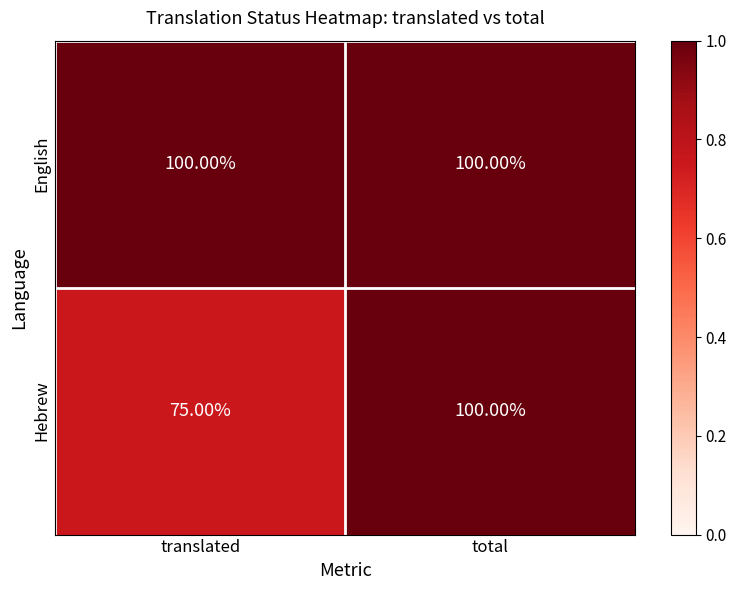

Between translated and total, which series saw the biggest shift?

Hebrew